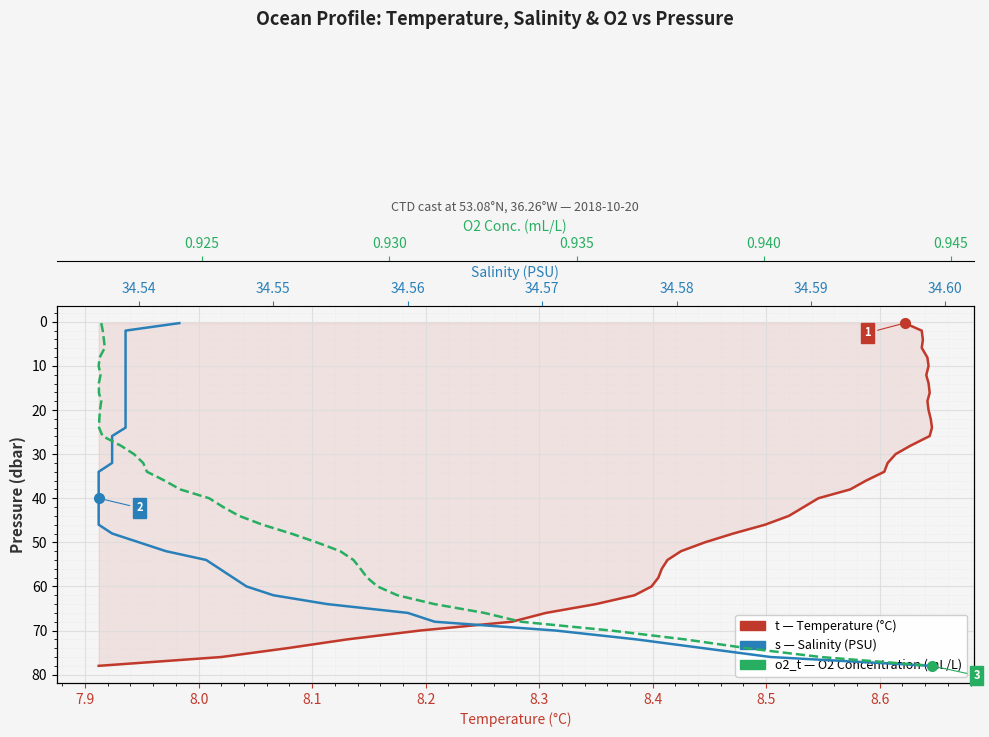

Which series has the widest spread of values?

t (Temperature °C)